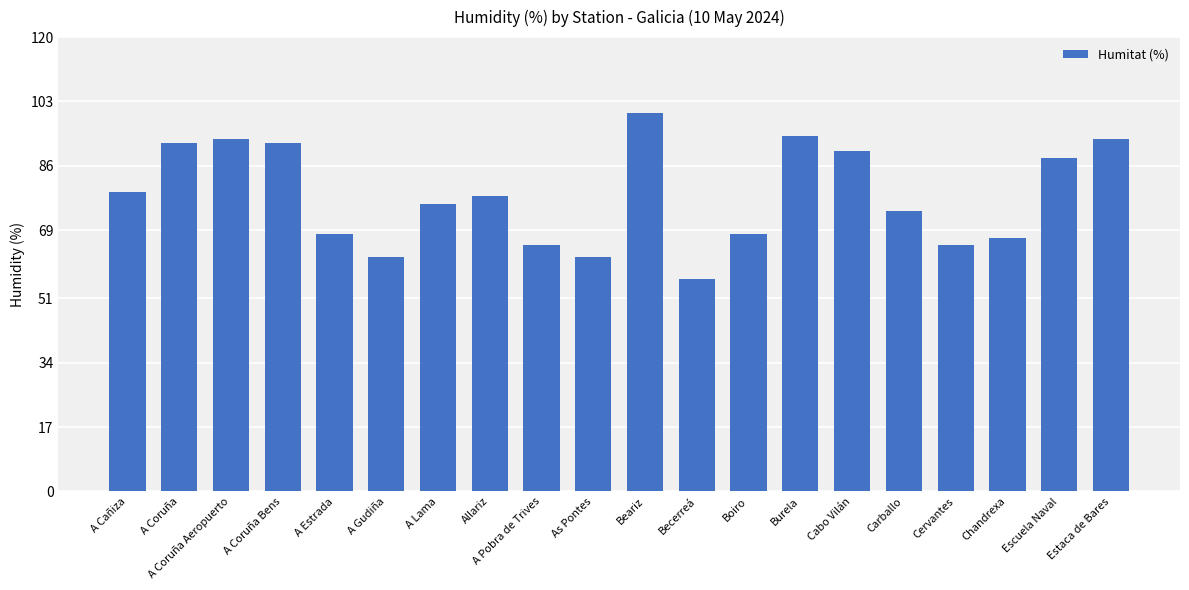

Which label corresponds to the smallest value in the chart?

Becerreá